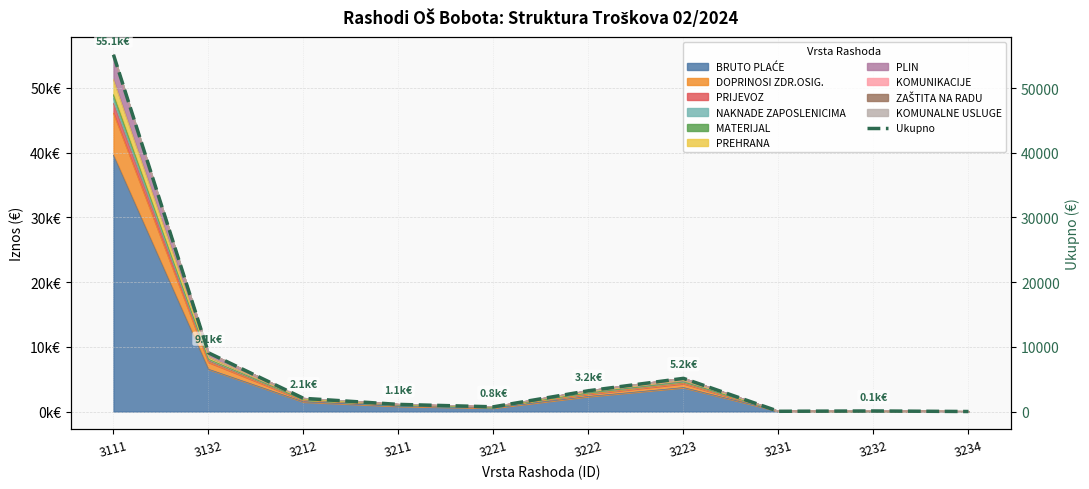

How many lines are shown in the chart?

1